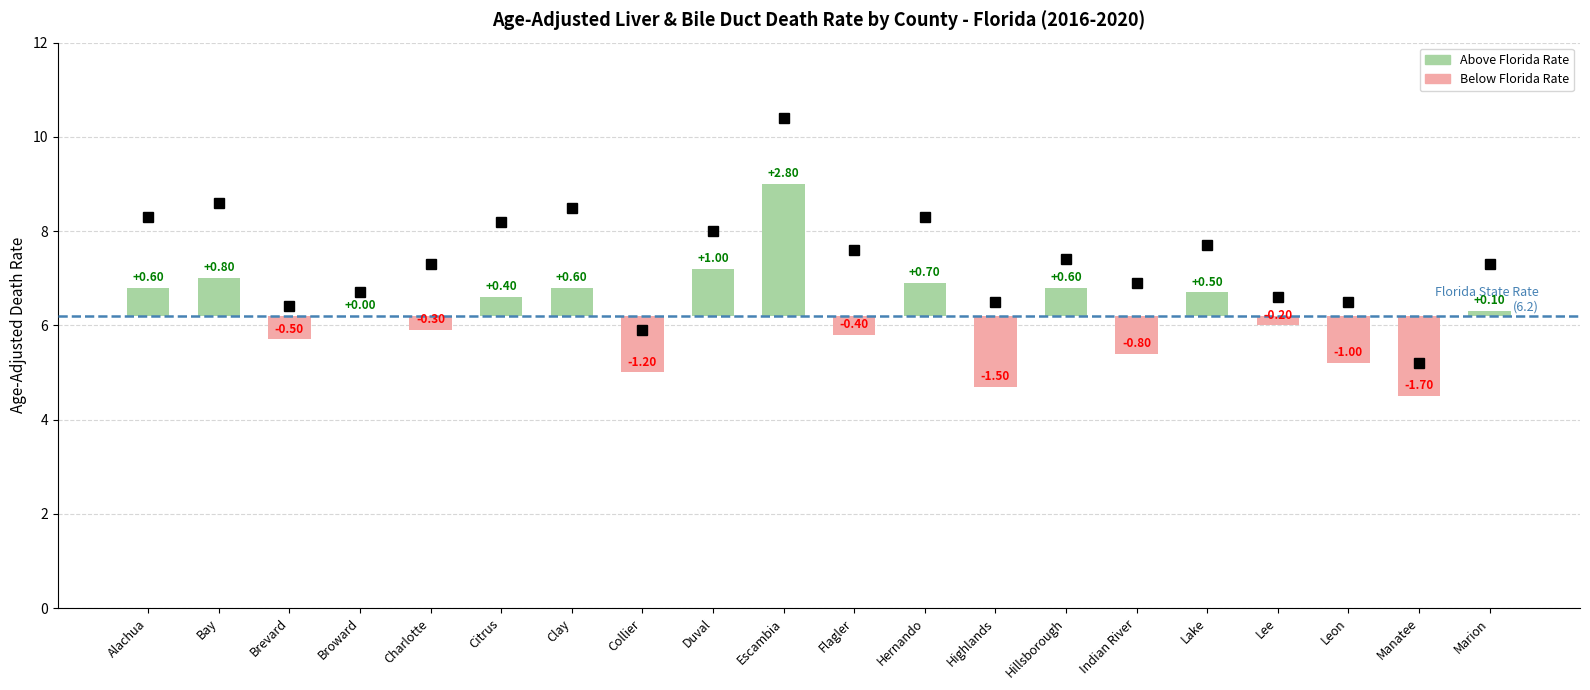

What value does the Upper CI series have at Duval?

8.0